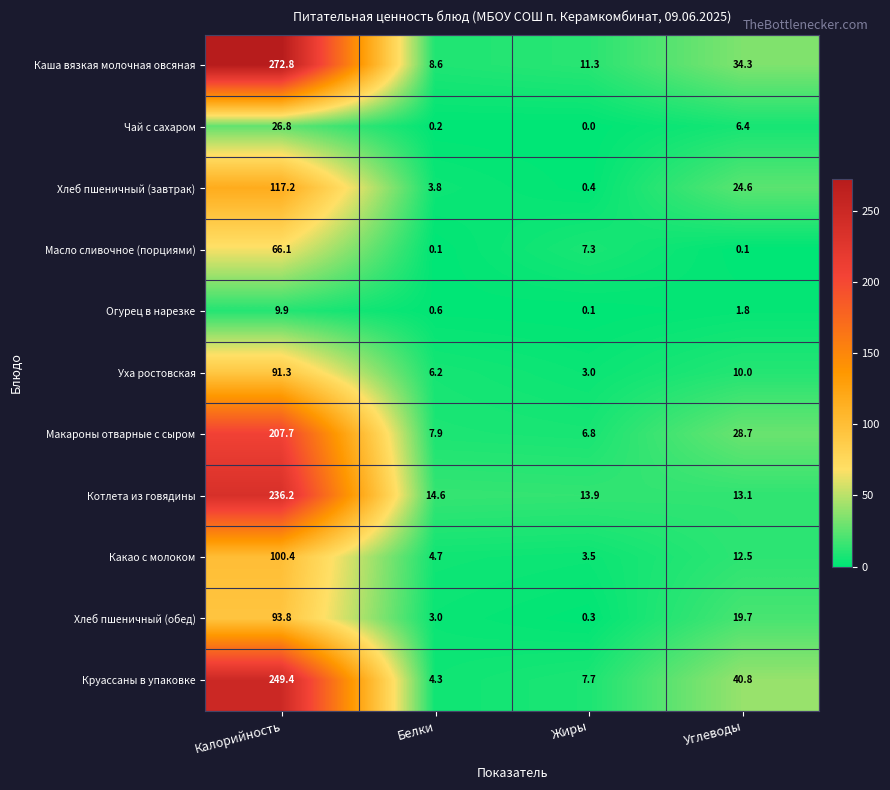

The Котлета из говядины series shows 19.6 at Белки. True or false?

False